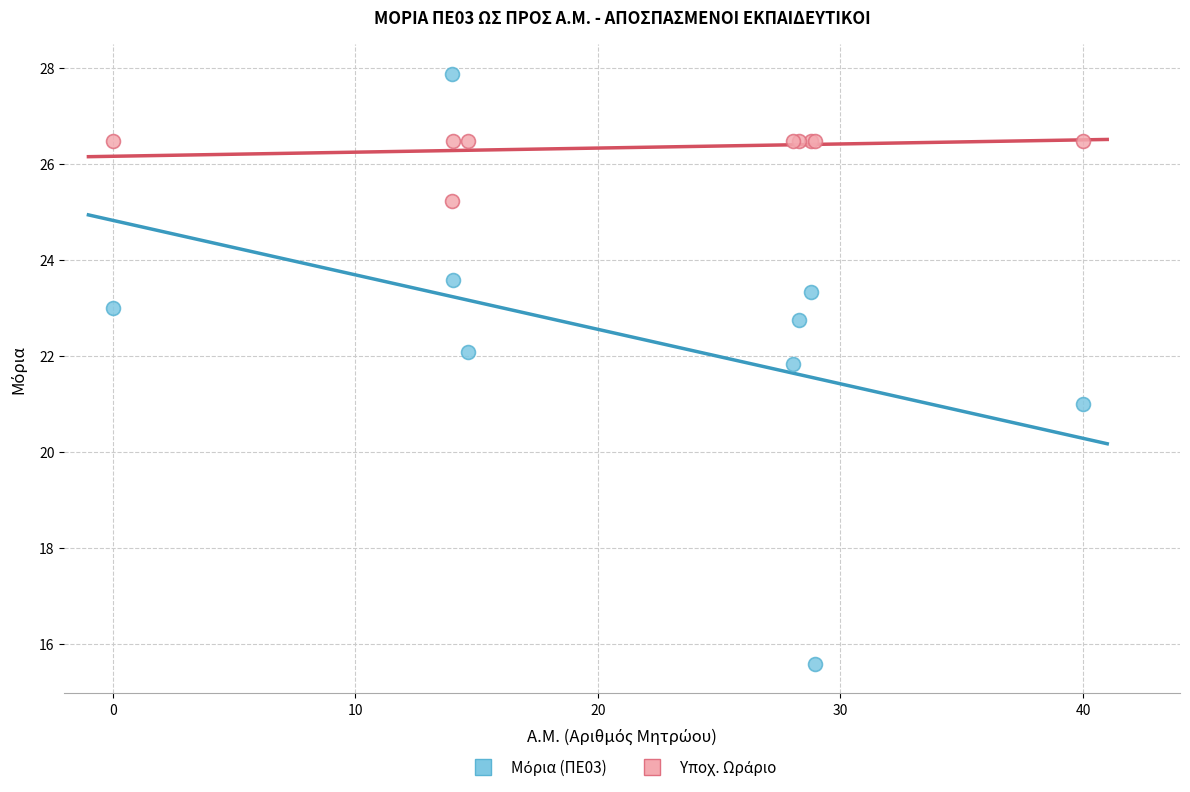

What is the X range (max minus min) for the scatter plot?

40.0